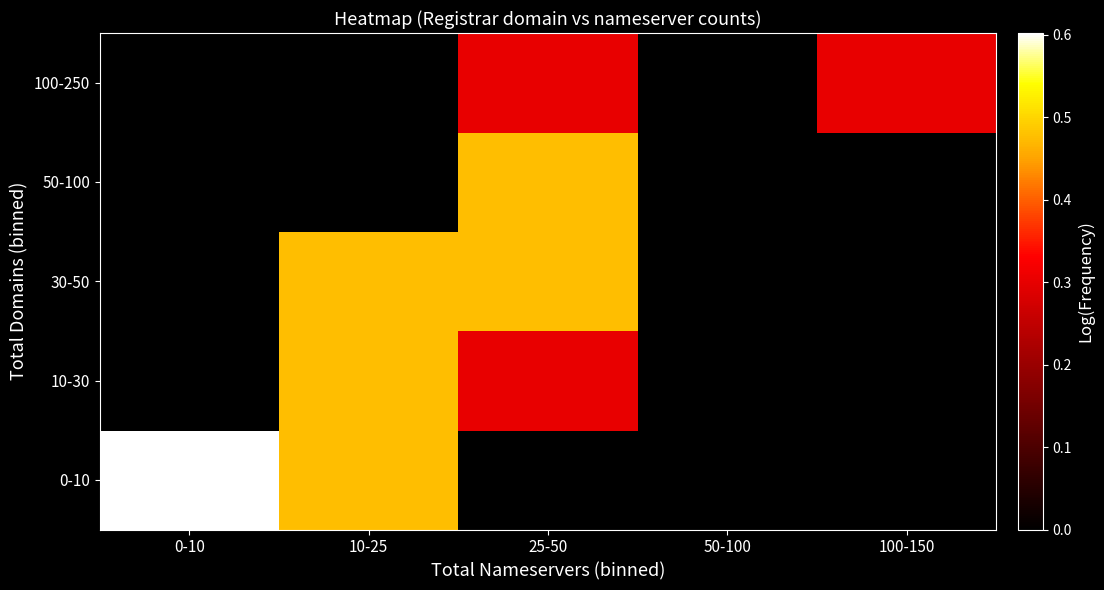

At 0-10, list the series in order from largest to smallest.

0-10, 10-30, 30-50, 50-100, 100-250